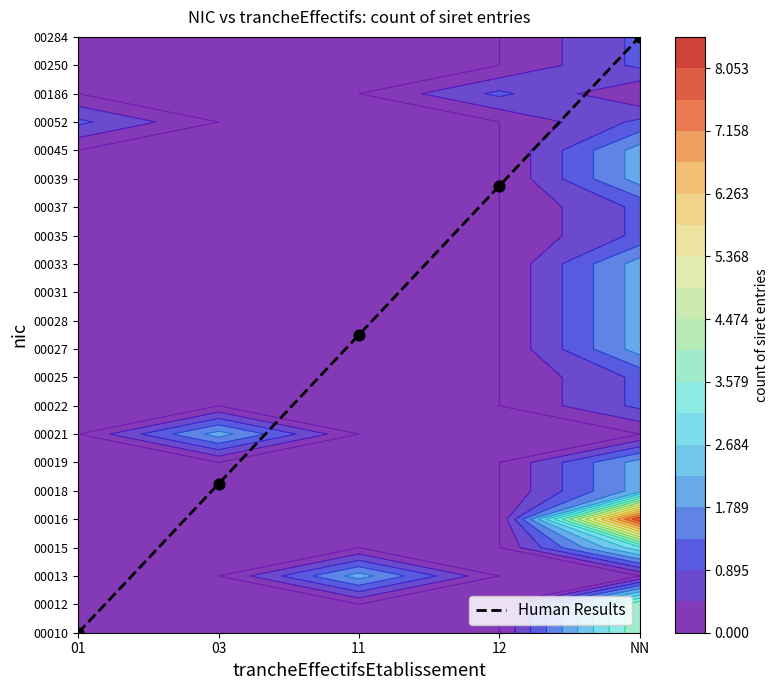

What is the change in value from 03 to NN?

+15.8